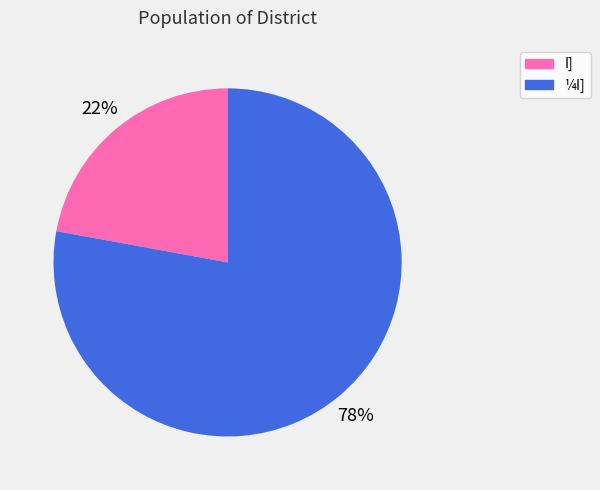

Does ¼I] account for over 50% of the chart?

Yes